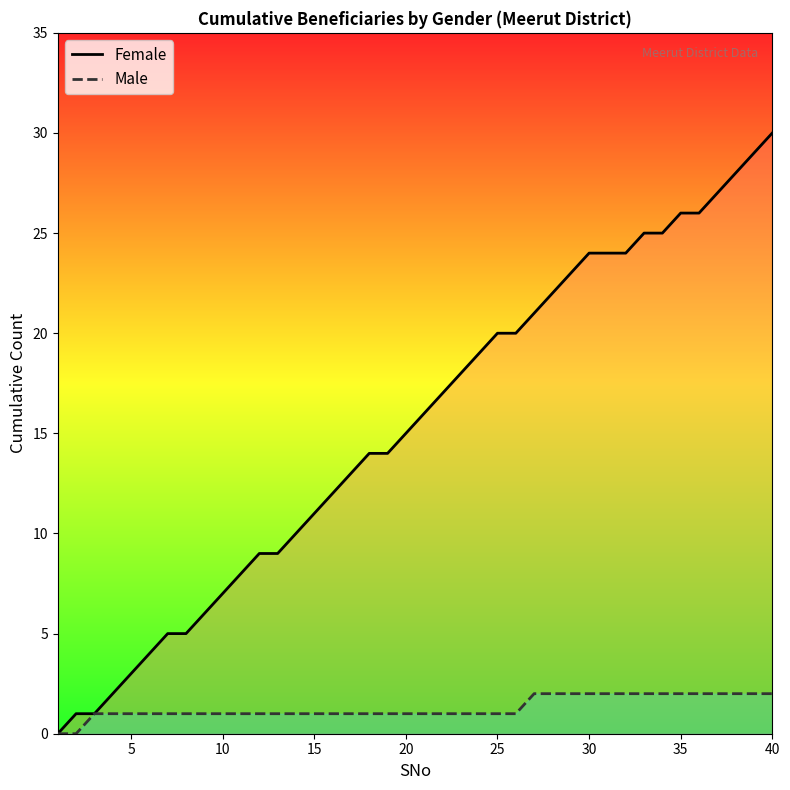

Does the chart display data point markers on the line(s)?

No